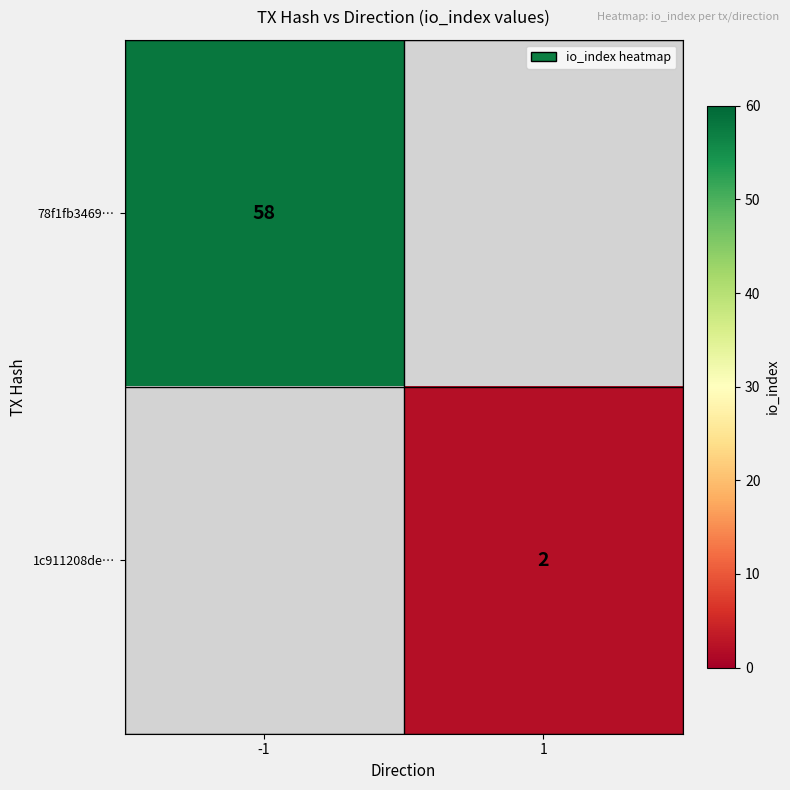

Count the number of data series in this chart.

2